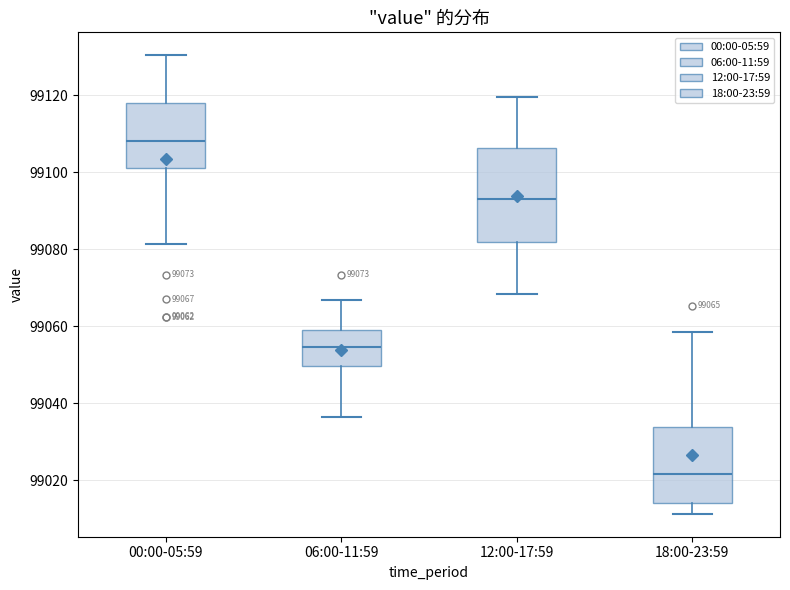

Which box is the tallest, from its lower edge to its upper edge?

12:00-17:59